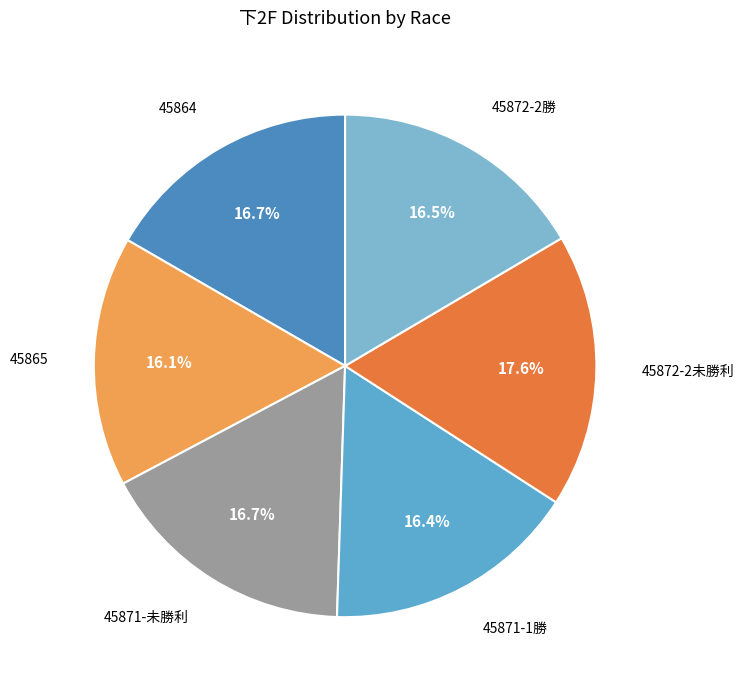

What is the largest slice in the pie chart?

45872-2未勝利